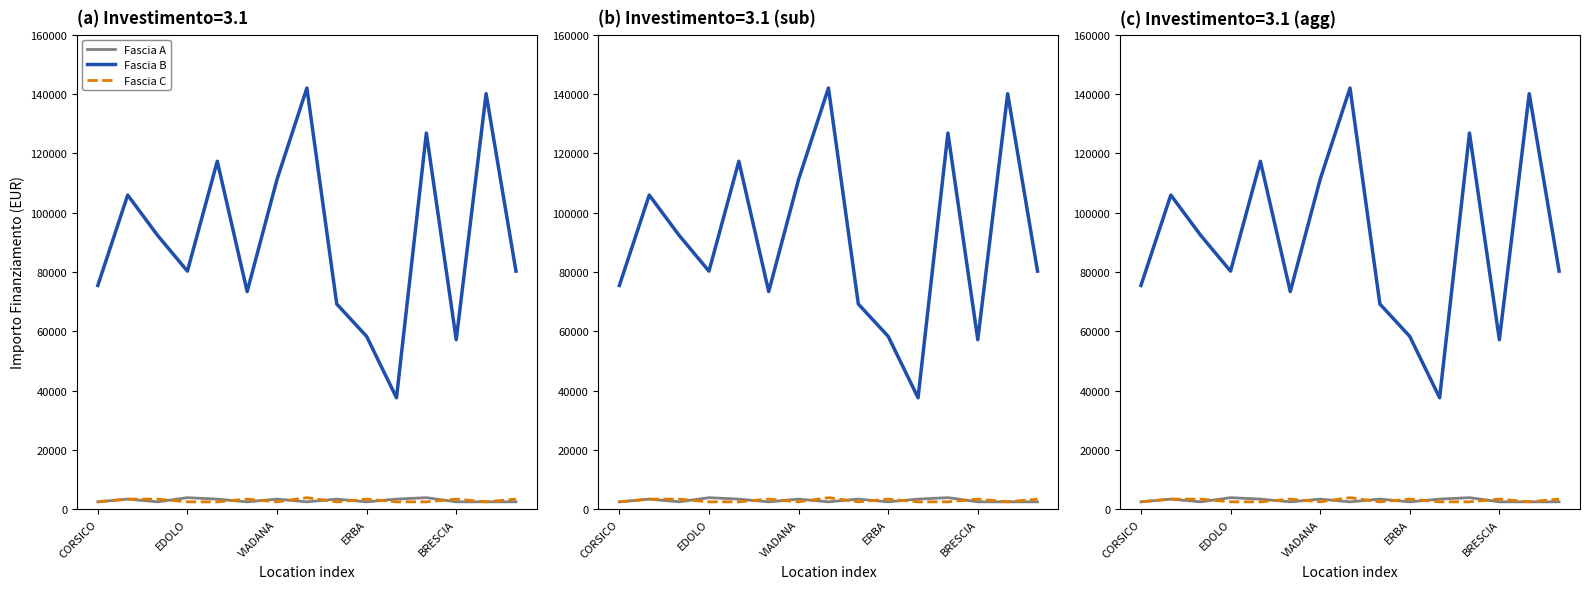

What is the difference between the maximum and minimum values in the Fascia B series?

104426.7